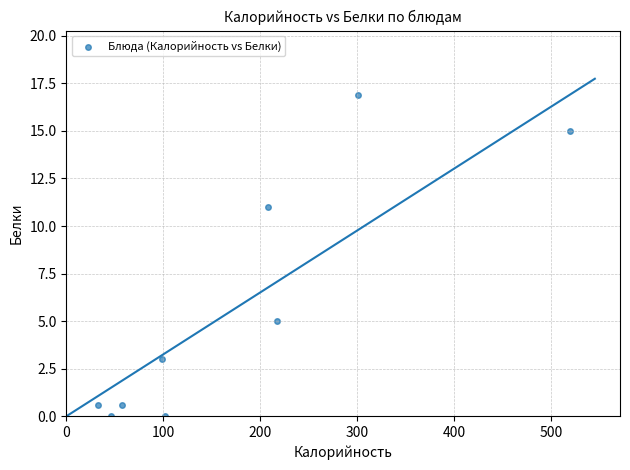

What is the range of Y values (max minus min)?

16.9